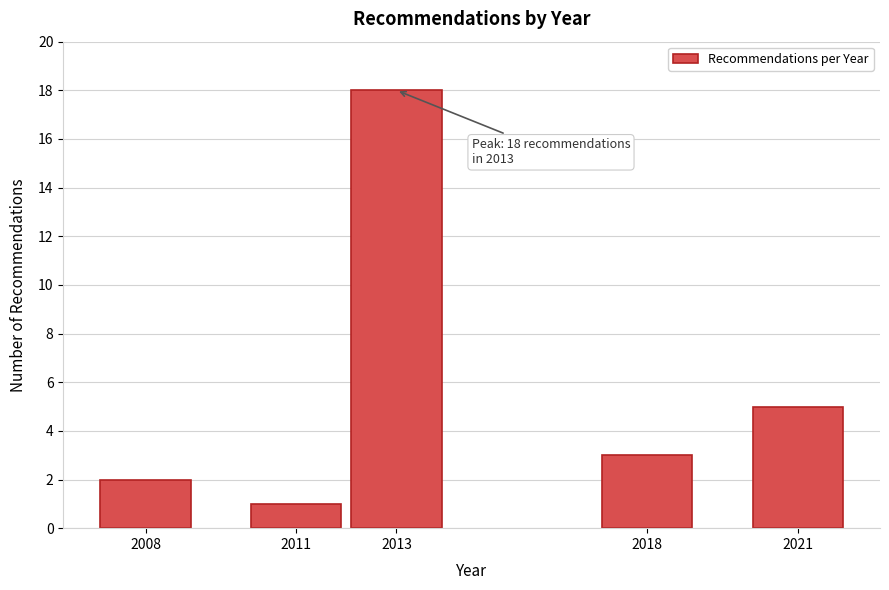

Reading right to left, extract all data points from this chart.

2021=5	2018=3	2013=18	2011=1	2008=2